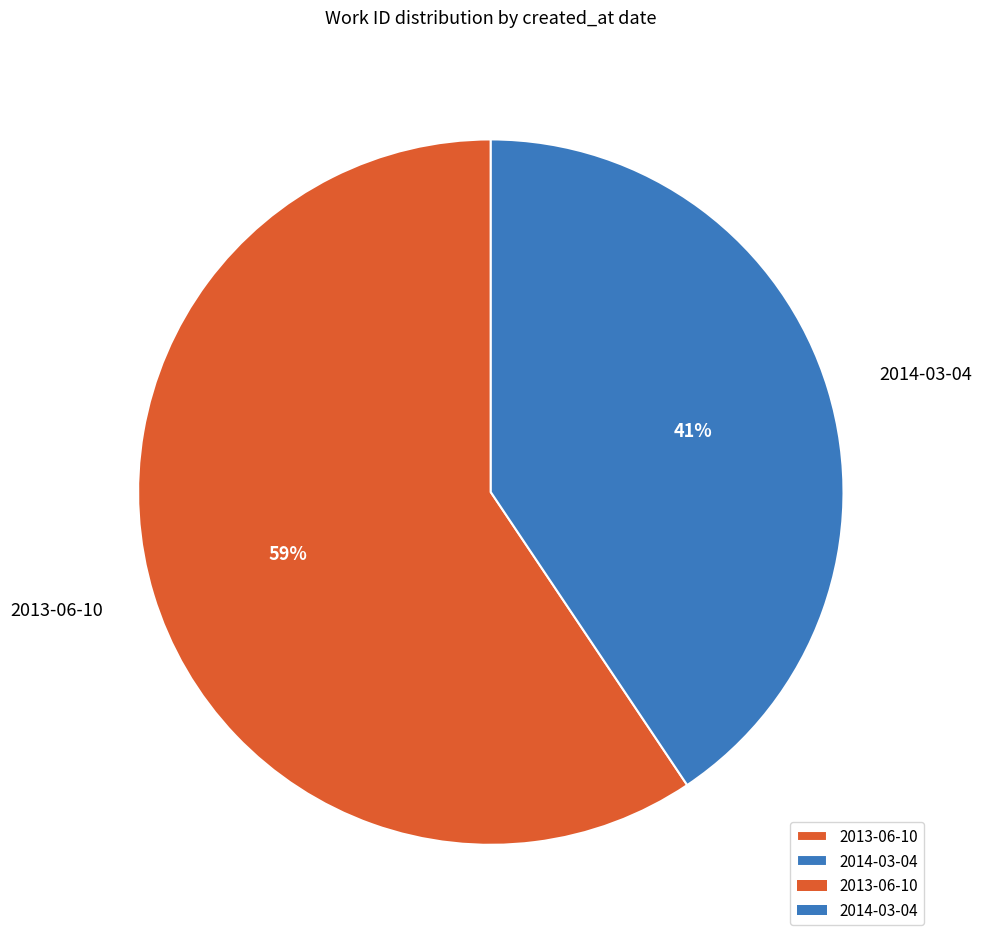

Does 2014-03-04 represent more than half of the total?

No